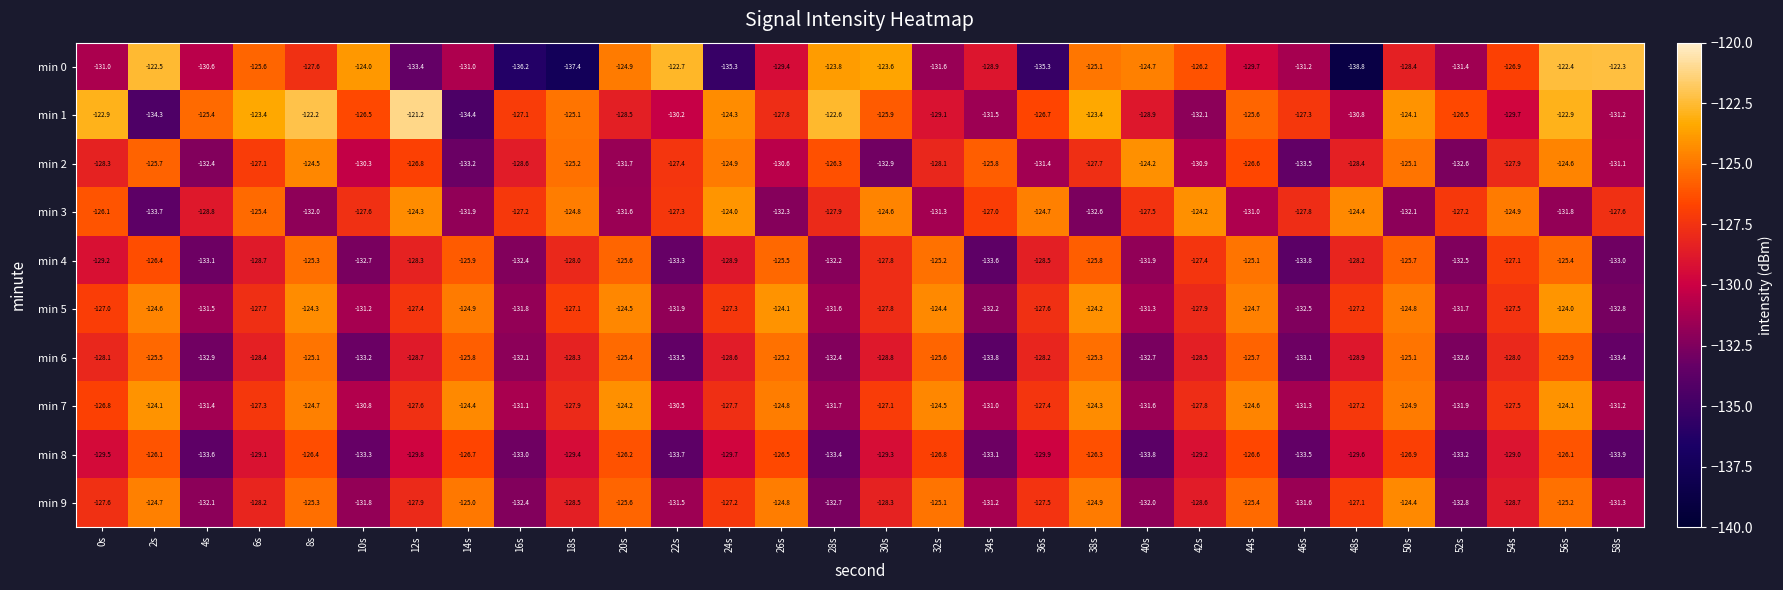

The min 5 series shows -132.2 at 34s. True or false?

True